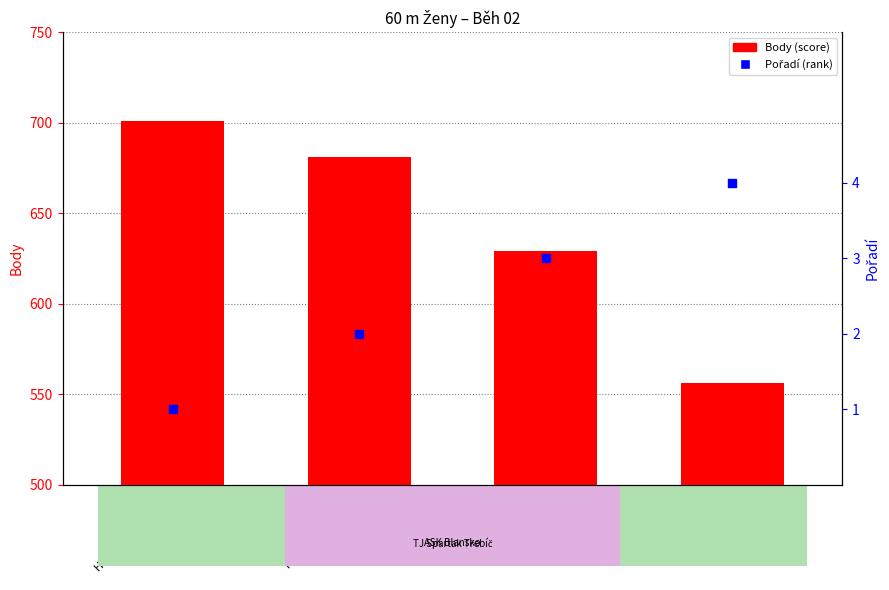

At which category is the sum across all series the highest?

Hlaváčková Martina